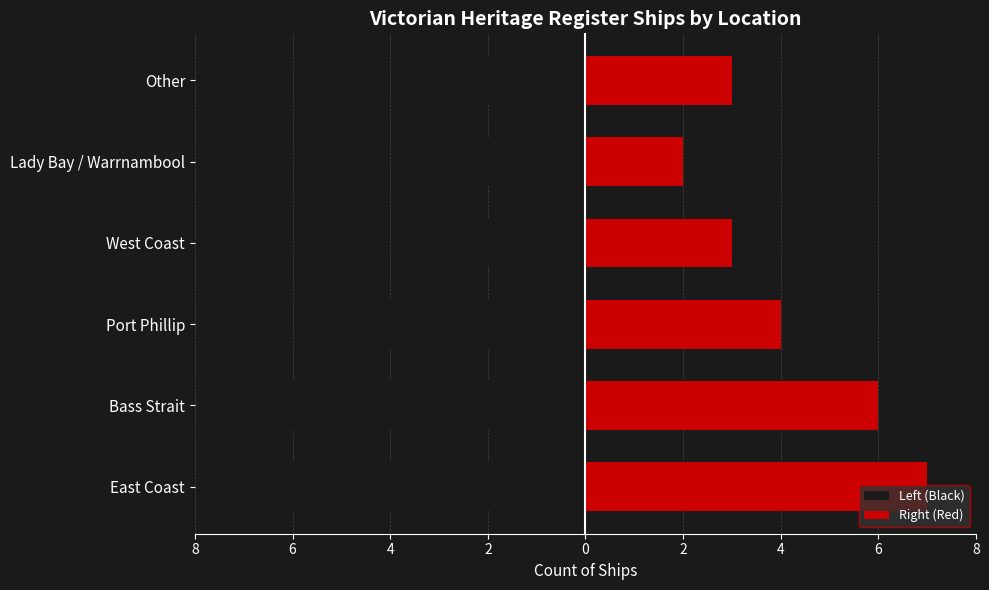

The Left (Black) series shows -1 at Port Phillip. True or false?

False